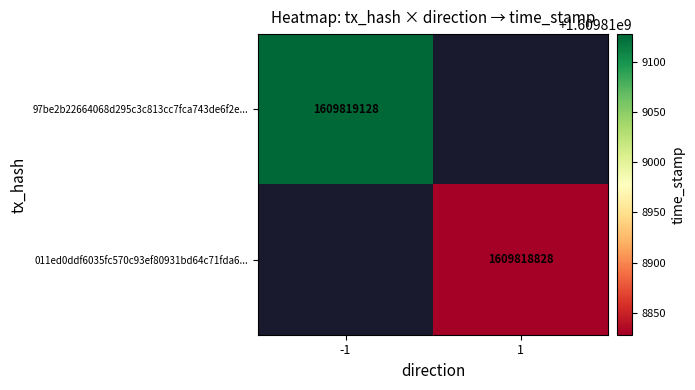

True or false: 97be2b22664068d295c3c813cc7fca743de6f2e has a value of 2781048384 at time_stamp.

False